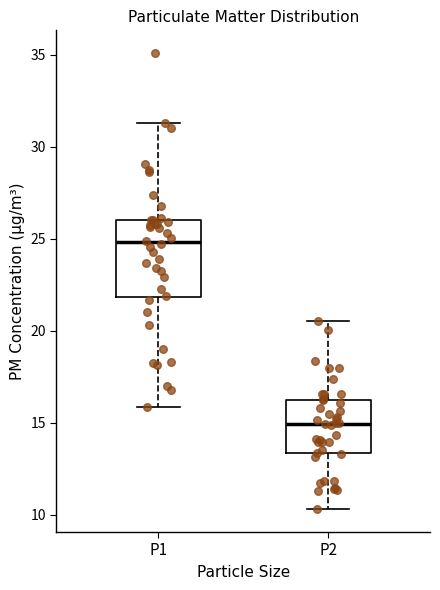

Where does the upper whisker of the box for P2 end on the y-axis? The values are not printed on the chart, so give them approximately, as read against the axis.

20.5